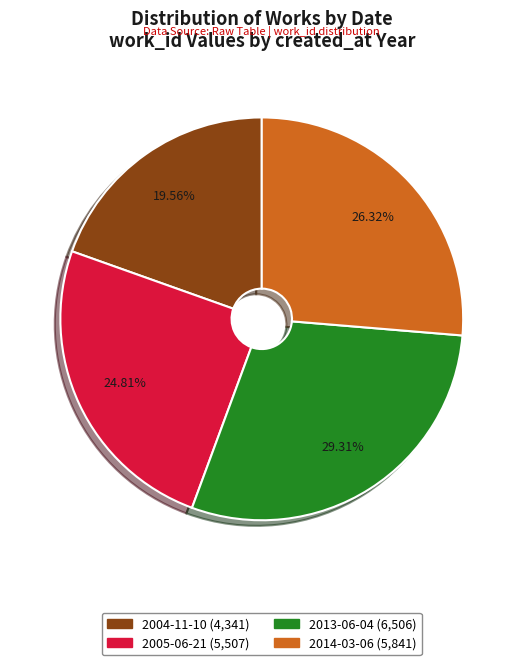

To the nearest percent, what is the average slice percentage?

25%